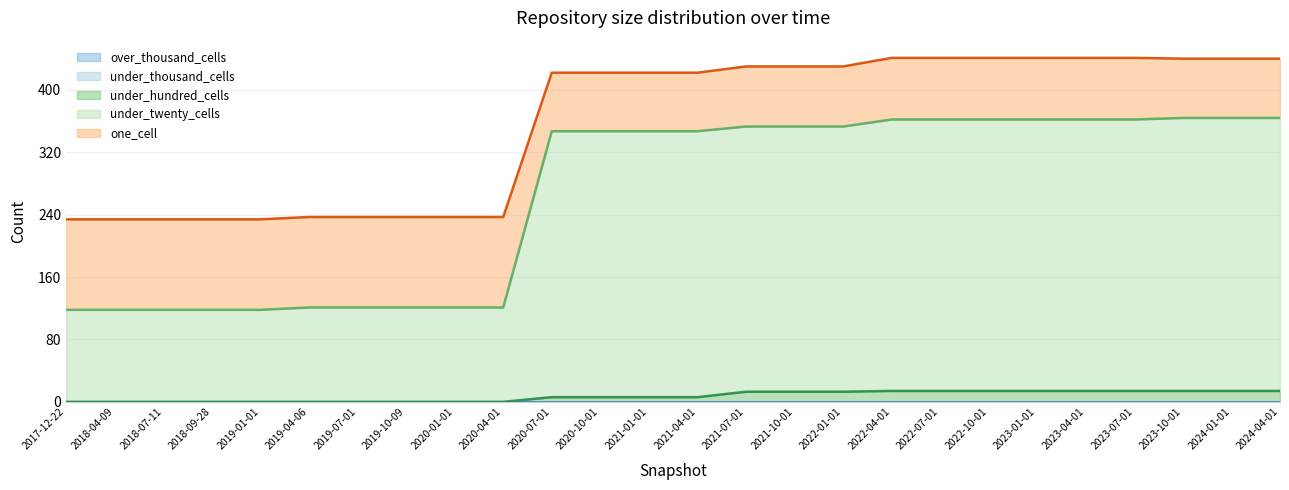

Reading left to right, extract all data points from this chart.

under_hundred_cells: 2017-12-22=0	2018-04-09=0	2018-07-11=0	2018-09-28=0	2019-01-01=0	2019-04-06=0	2019-07-01=0	2019-10-09=0	2020-01-01=0	2020-04-01=0	2020-07-01=6	2020-10-01=6	2021-01-01=6	2021-04-01=6	2021-07-01=13	2021-10-01=13	2022-01-01=13	2022-04-01=14	2022-07-01=14	2022-10-01=14	2023-01-01=14	2023-04-01=14	2023-07-01=14	2023-10-01=14	2024-01-01=14	2024-04-01=14
under_twenty_cells: 2017-12-22=118	2018-04-09=118	2018-07-11=118	2018-09-28=118	2019-01-01=118	2019-04-06=121	2019-07-01=121	2019-10-09=121	2020-01-01=121	2020-04-01=121	2020-07-01=347	2020-10-01=347	2021-01-01=347	2021-04-01=347	2021-07-01=353	2021-10-01=353	2022-01-01=353	2022-04-01=362	2022-07-01=362	2022-10-01=362	2023-01-01=362	2023-04-01=362	2023-07-01=362	2023-10-01=364	2024-01-01=364	2024-04-01=364
one_cell: 2017-12-22=234	2018-04-09=234	2018-07-11=234	2018-09-28=234	2019-01-01=234	2019-04-06=237	2019-07-01=237	2019-10-09=237	2020-01-01=237	2020-04-01=237	2020-07-01=422	2020-10-01=422	2021-01-01=422	2021-04-01=422	2021-07-01=430	2021-10-01=430	2022-01-01=430	2022-04-01=441	2022-07-01=441	2022-10-01=441	2023-01-01=441	2023-04-01=441	2023-07-01=441	2023-10-01=440	2024-01-01=440	2024-04-01=440